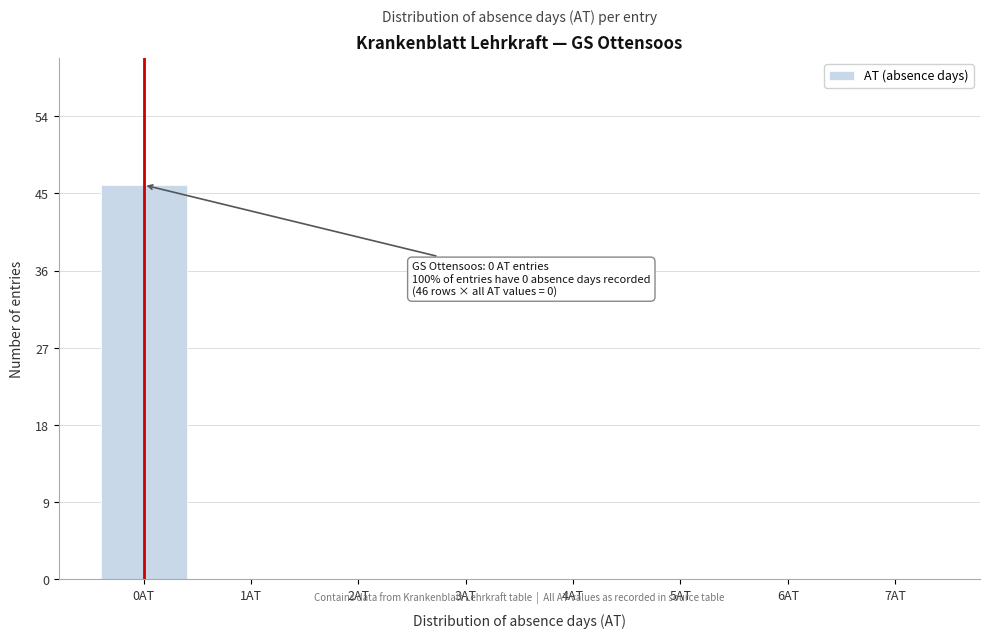

Reading left to right, extract all data points from this chart.

0AT=46	1AT=0	2AT=0	3AT=0	4AT=0	5AT=0	6AT=0	7AT=0